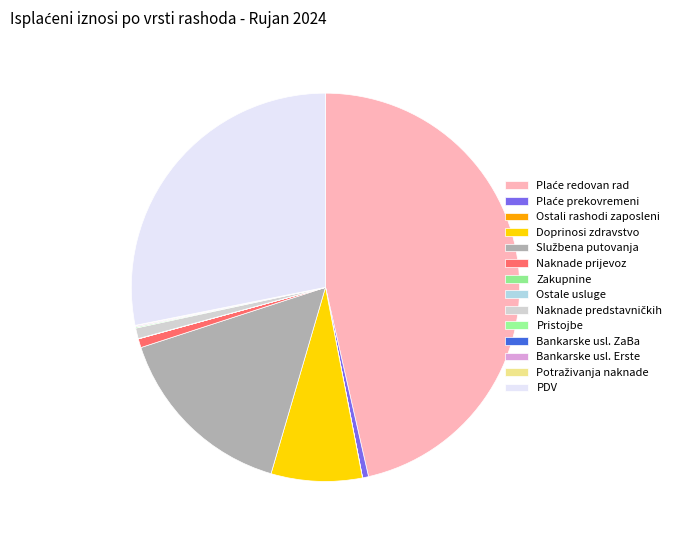

How many segments does this pie chart have?

14